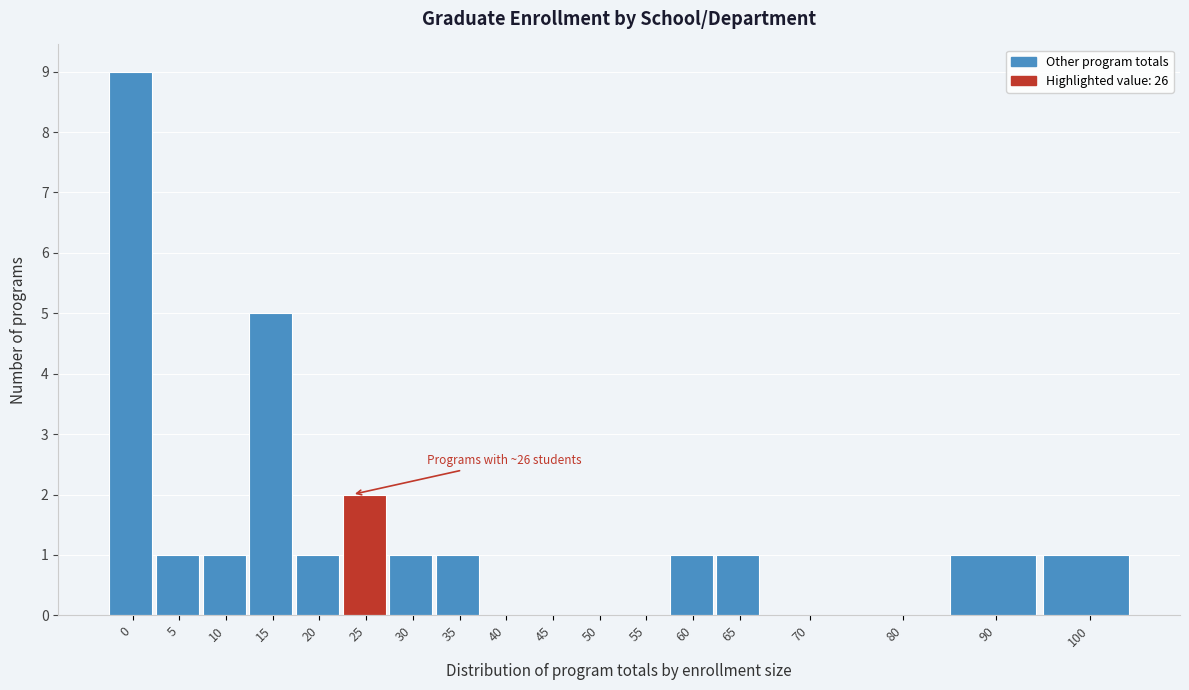

Reading right to left, extract all data points from this chart.

100=1	90=1	80=0	70=0	65=1	60=1	55=0	50=0	45=0	40=0	35=1	30=1	25=2	20=1	15=5	10=1	5=1	0=9